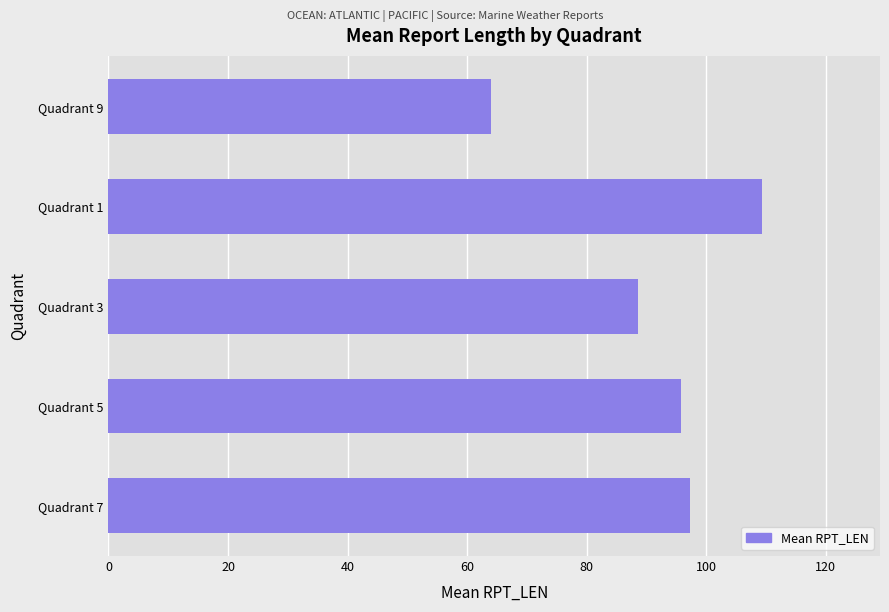

The value at Quadrant 9 is 107.0. True or false?

False